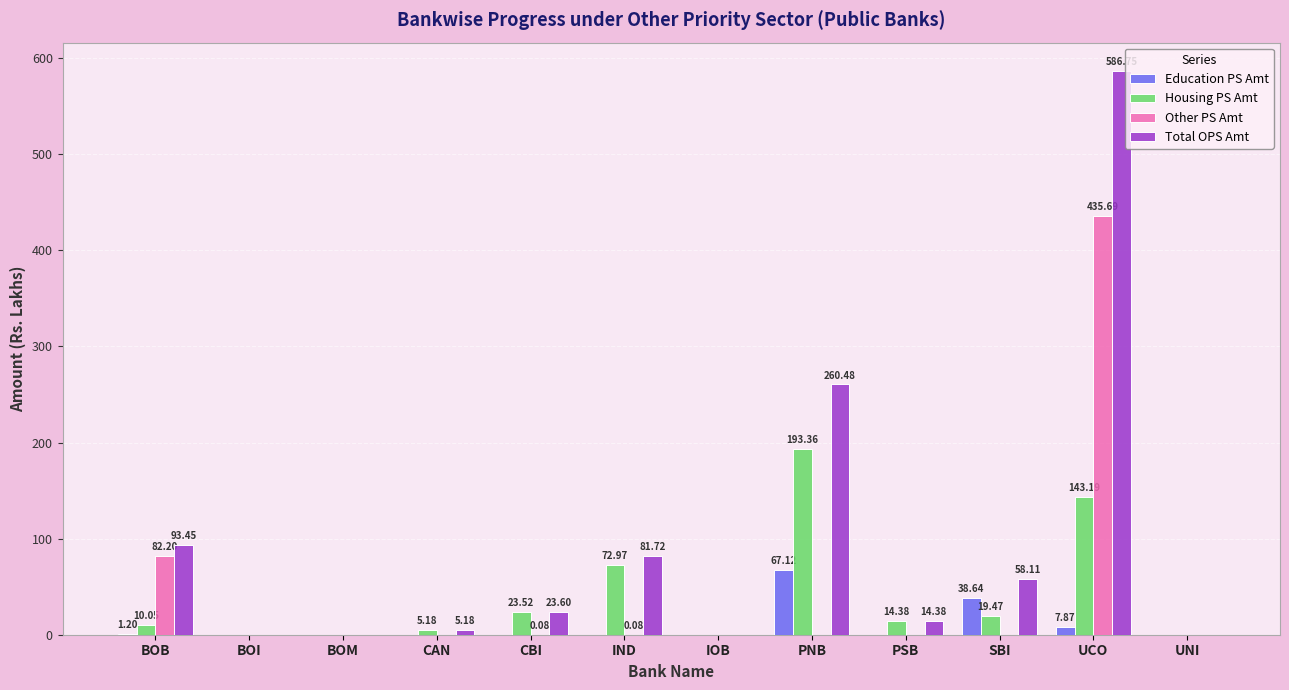

At which category does the chart reach its peak across all series?

UCO